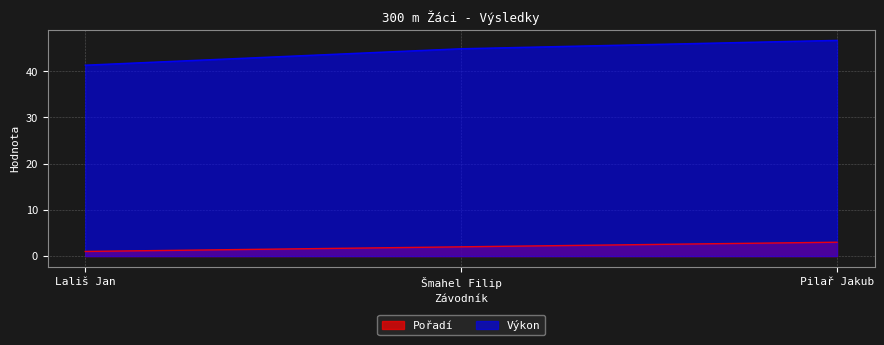

How many values in the Výkon series are below 44?

1